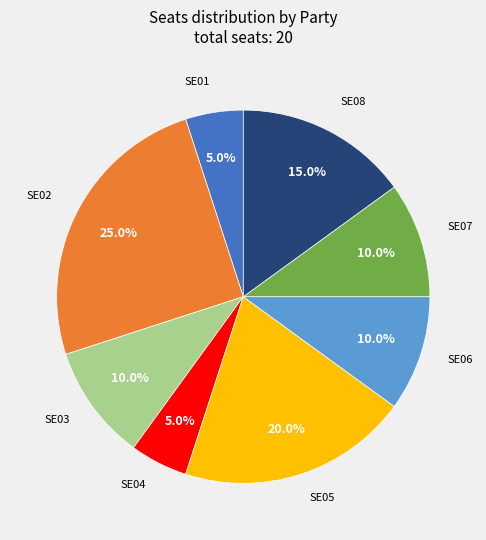

Is there a majority slice in this chart?

No